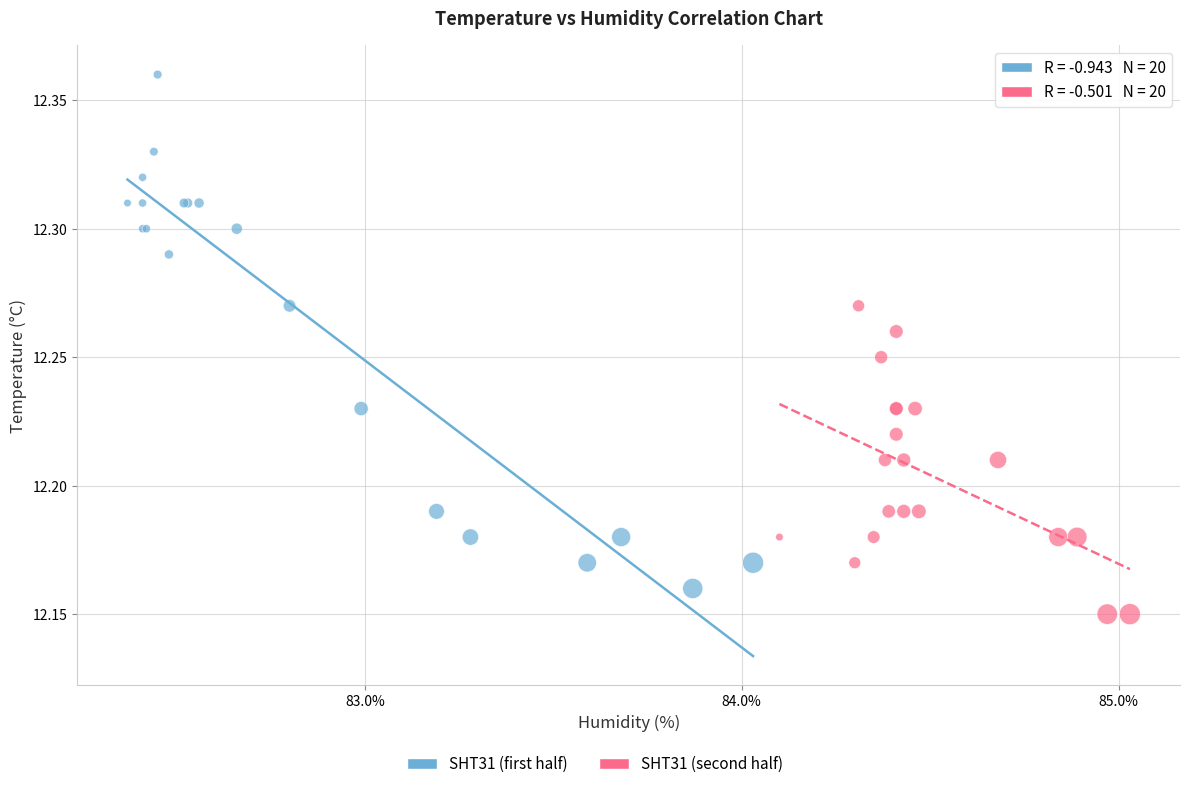

Which series contains the highest Y value?

SHT31 (first half)